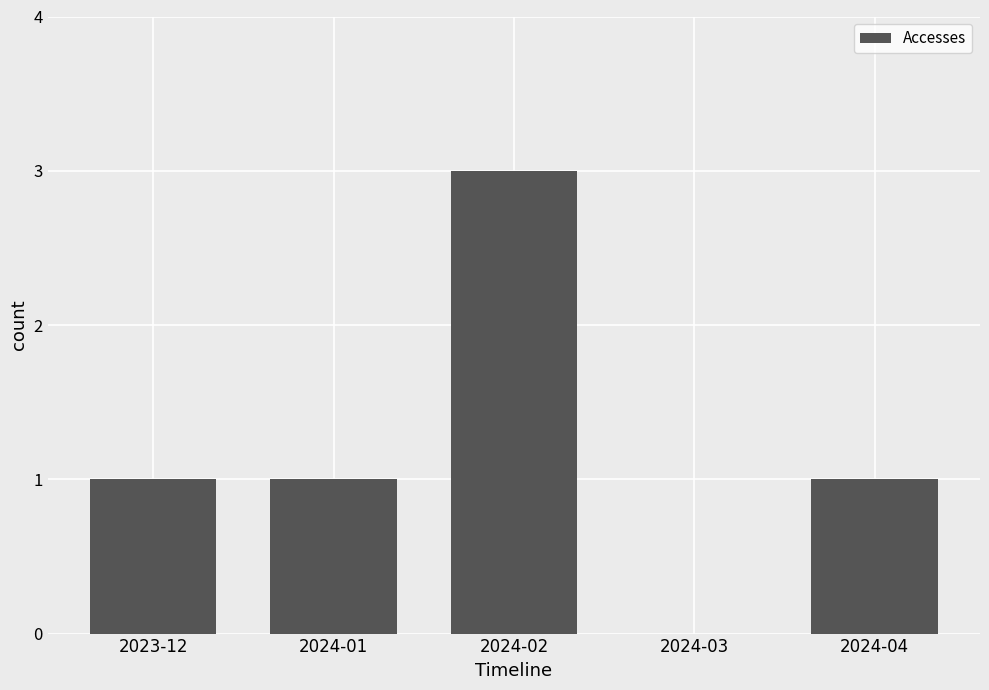

The chart shows a value of 4 at 2024-02. True or false?

False